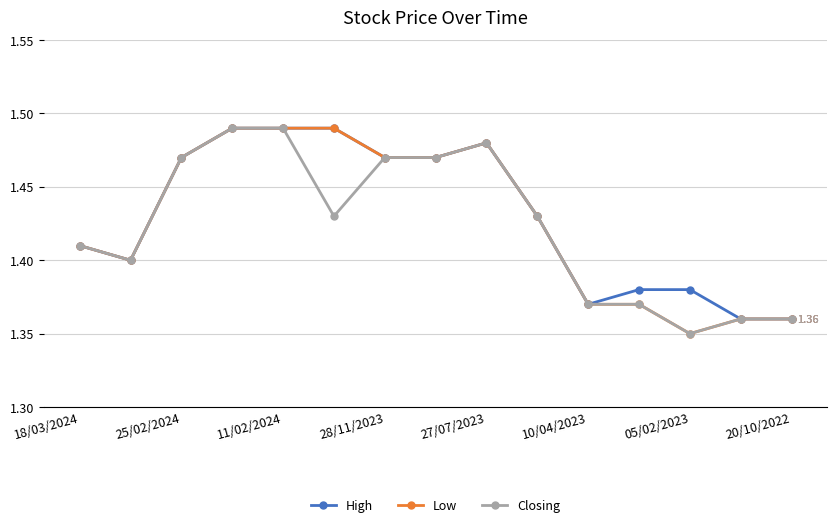

True or false: Closing has more than 0 points higher than both neighbors.

True